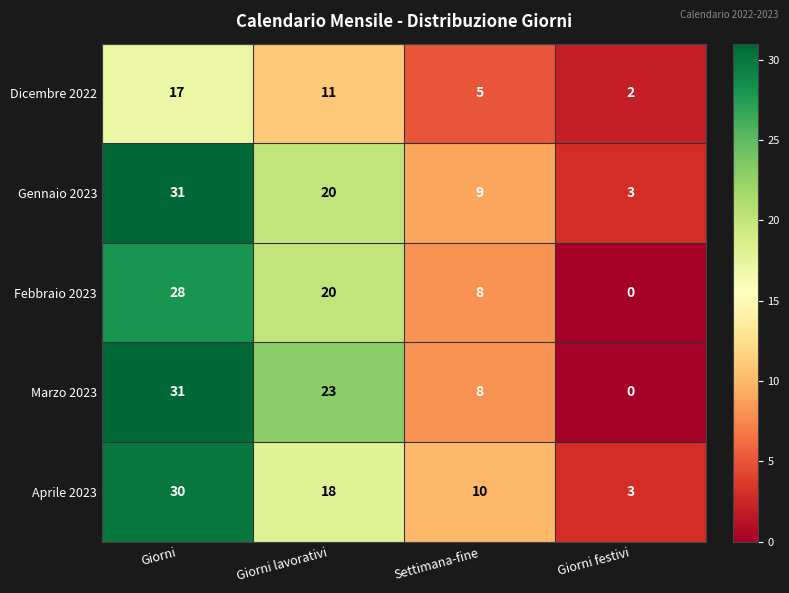

Between Giorni and Giorni lavorativi, which series saw the biggest shift?

Aprile 2023